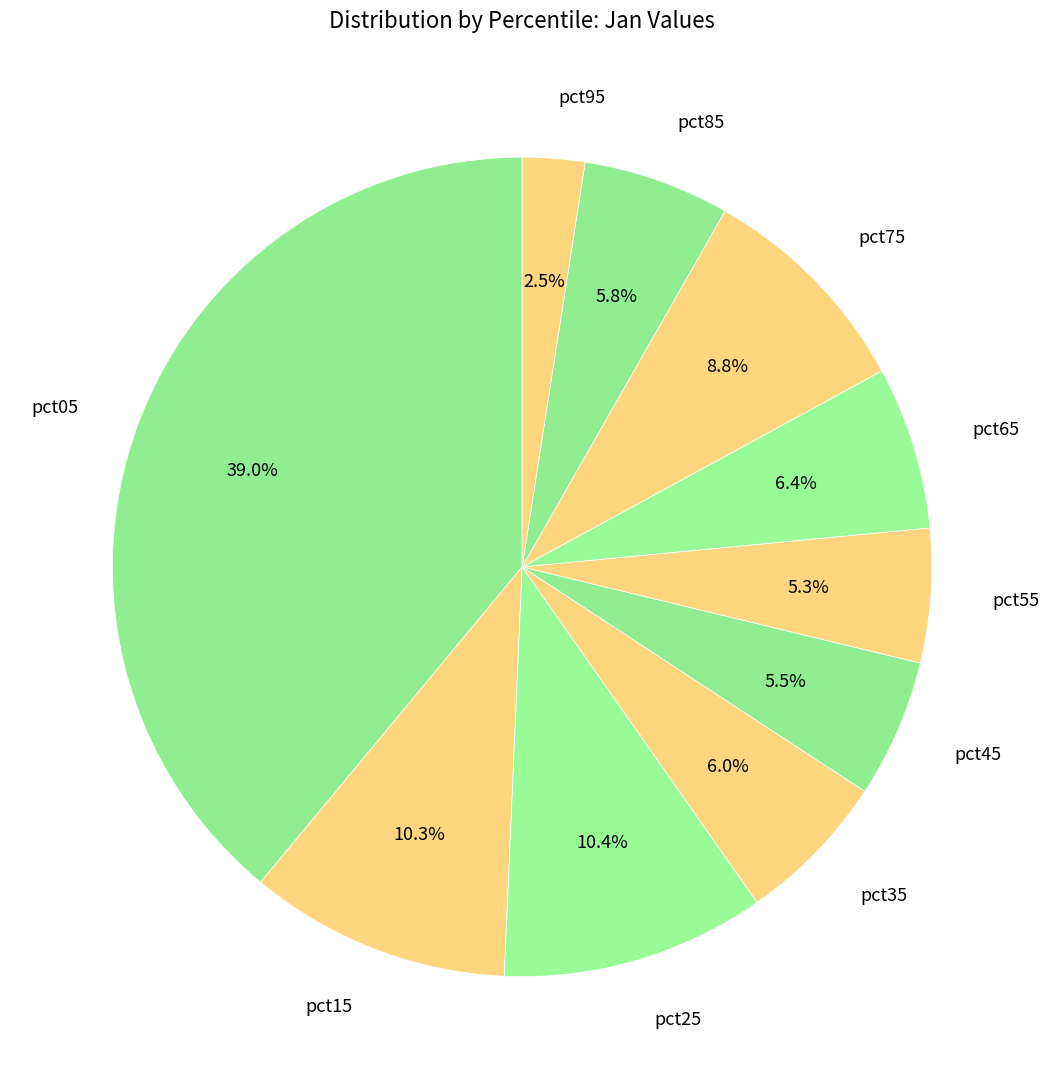

What percentage do pct55 and pct25 together represent?

15.7%